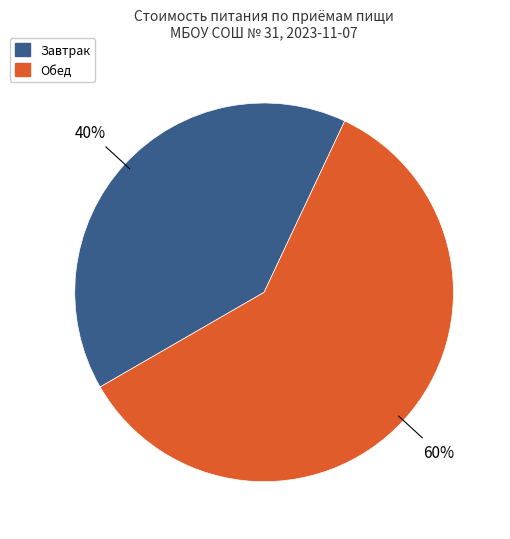

Count the number of slices in the pie.

2